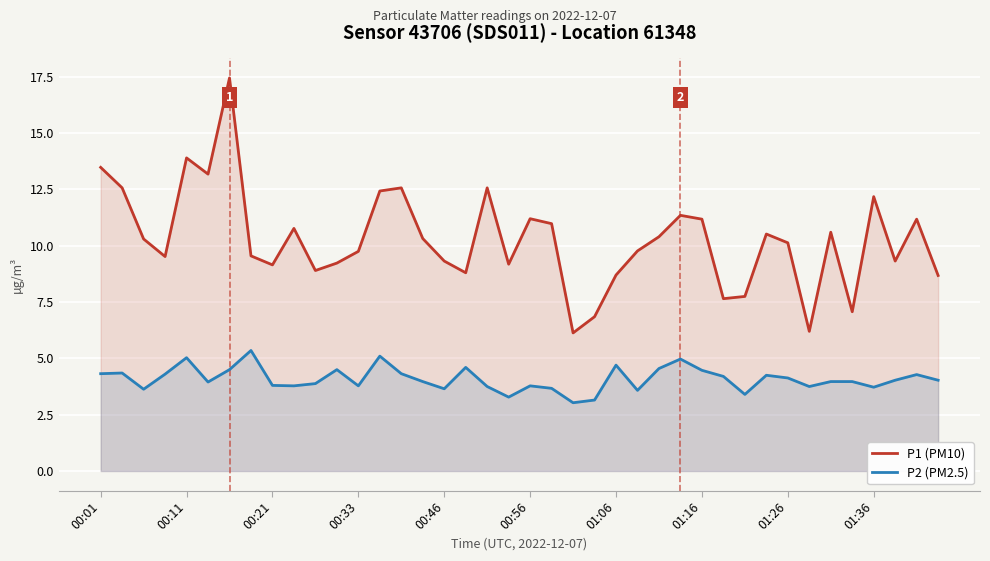

True or false: P1 (PM10) and P2 (PM2.5) cross at least once.

False